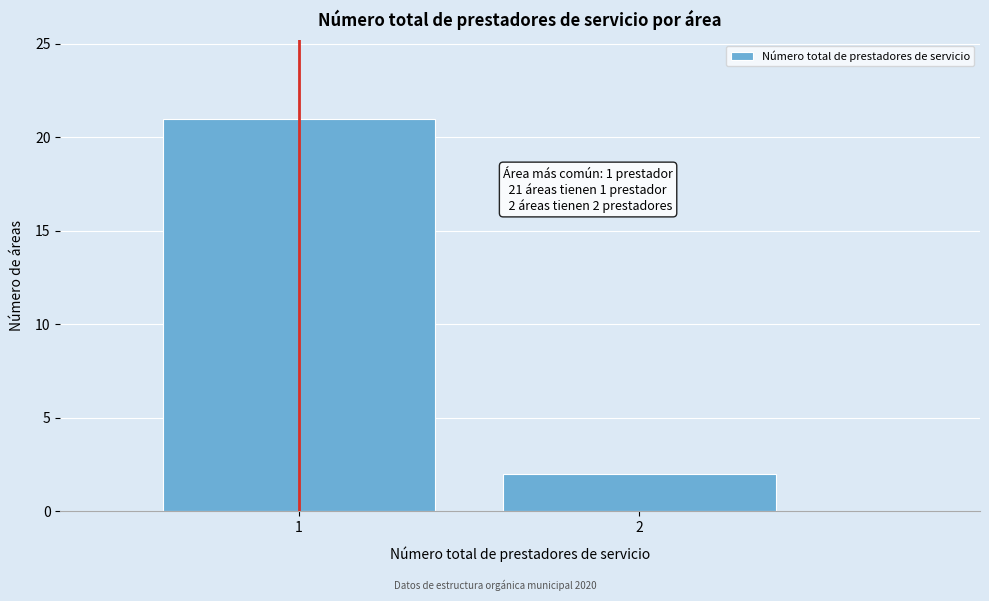

Reading left to right, transcribe all the data shown in this chart.

1=21	2=2